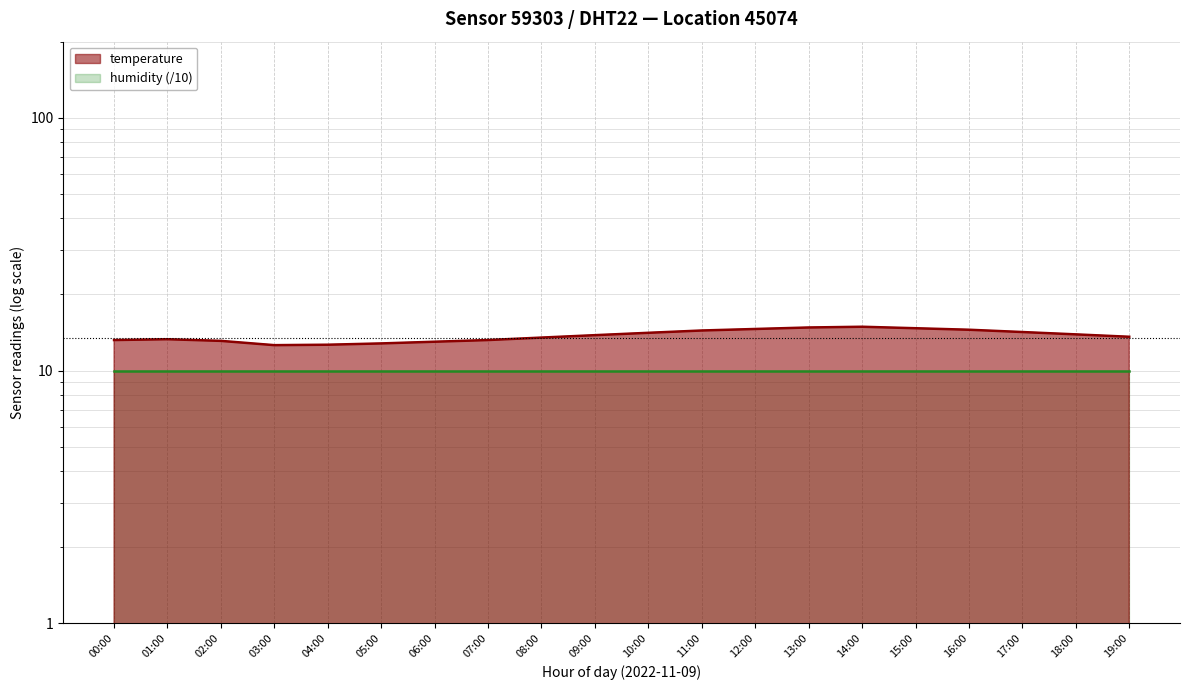

What value does the data have at 05:00?

12.8